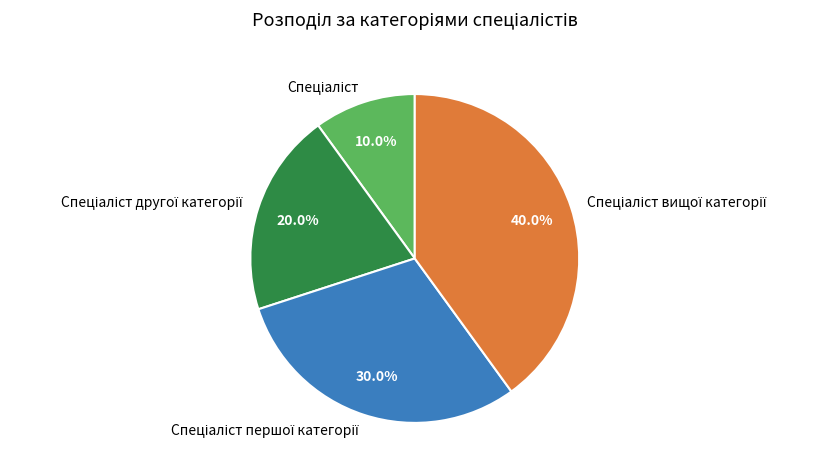

Is there any slice that represents more than half of the pie?

No